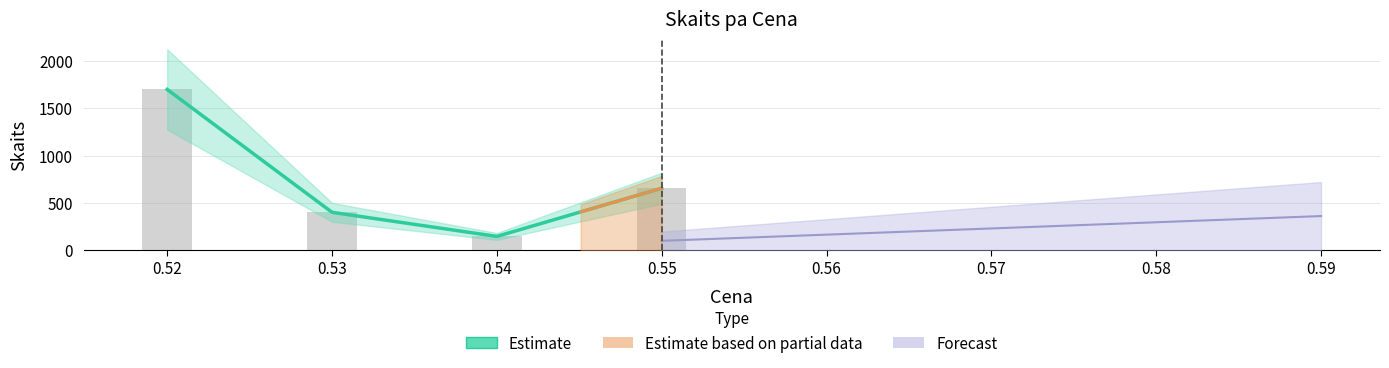

How many data points are less than 400?

3